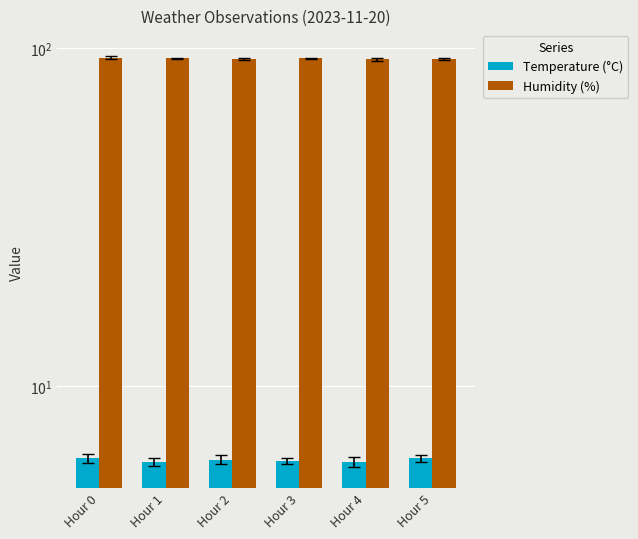

Is it true that Humidity (%) equals 93.1 at Hour 3?

True